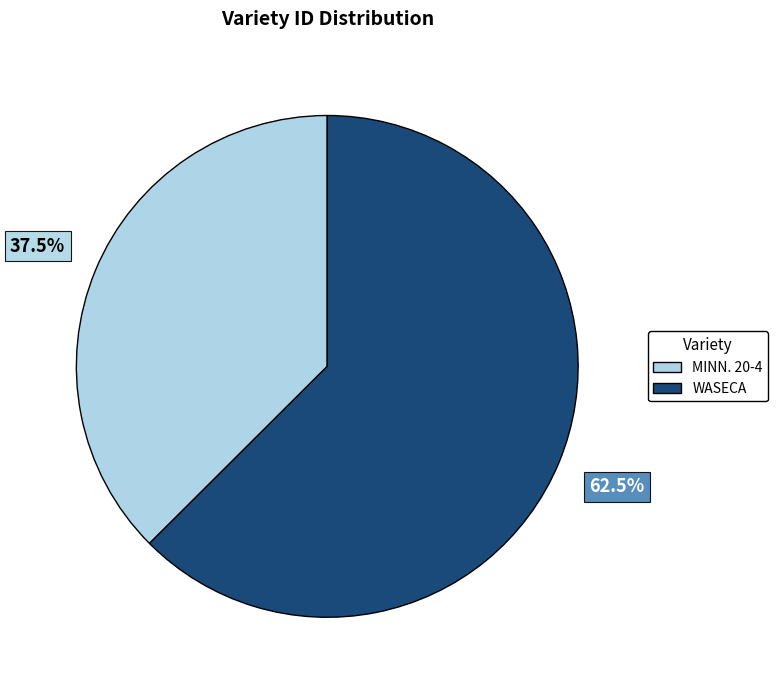

Which category has the biggest portion of the pie?

WASECA